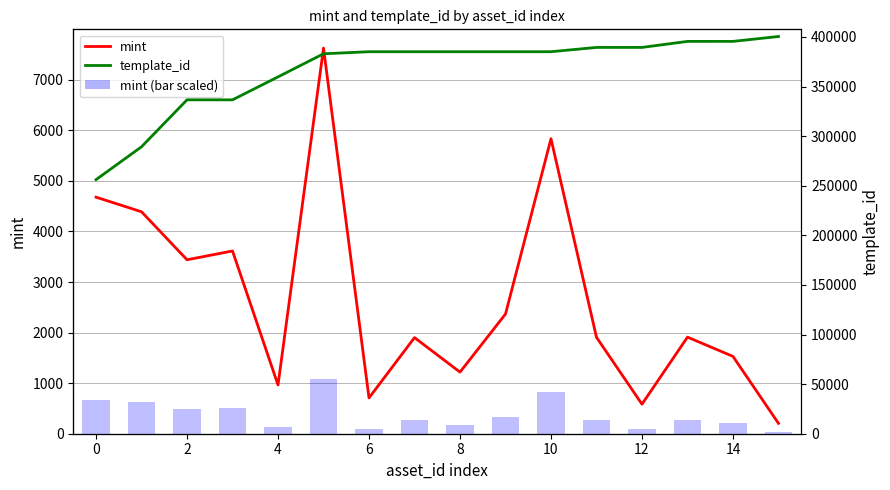

What are all the series names shown in the legend?

mint, template_id, mint (bar)